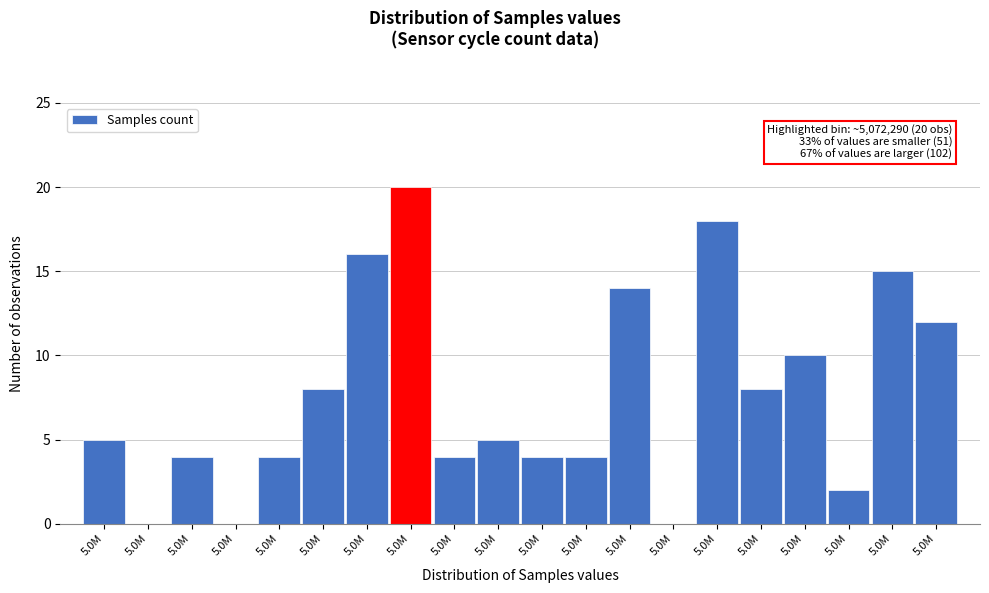

Are the bars horizontal?

No